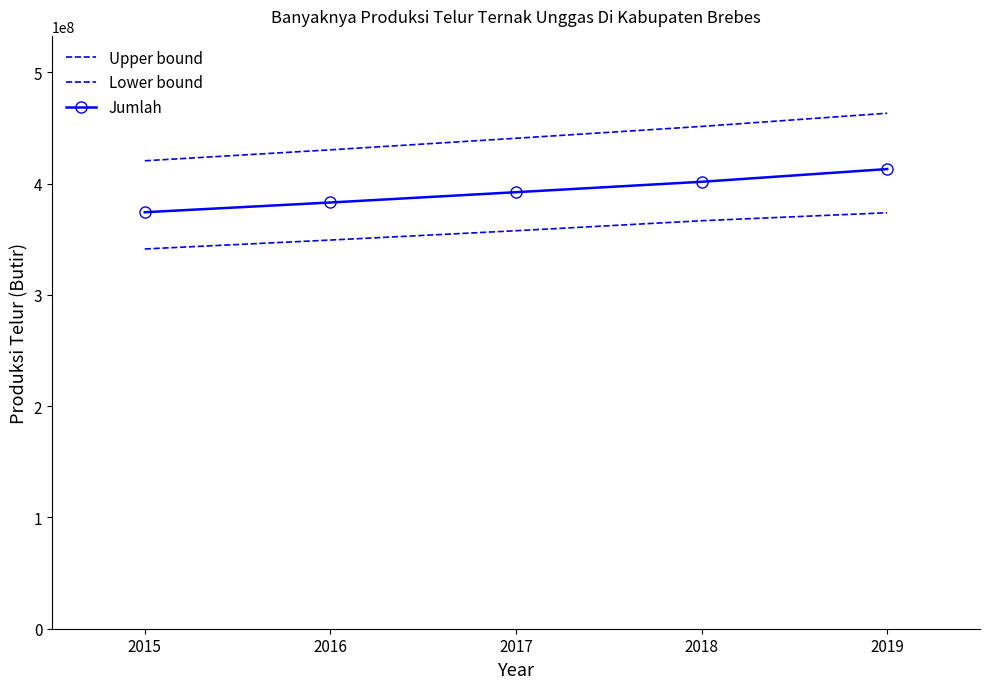

Does the chart have visible grid lines?

No